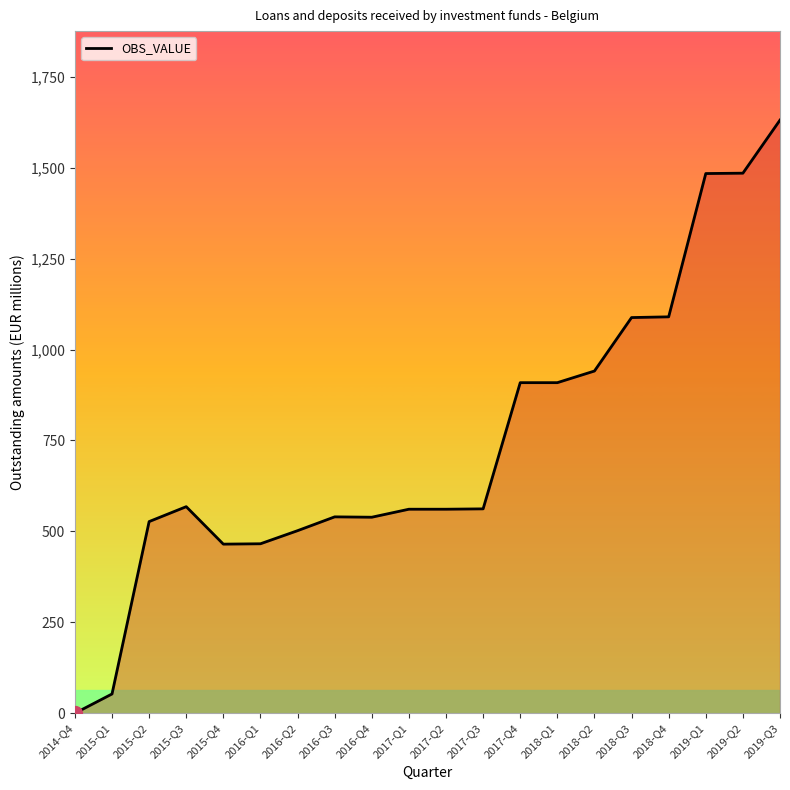

How many lines are shown in the chart?

1